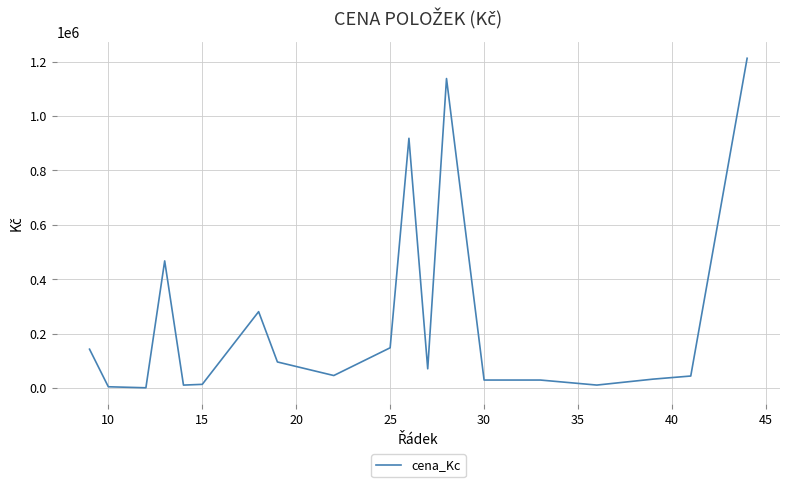

What is the difference between the maximum and minimum values?

1210919.7